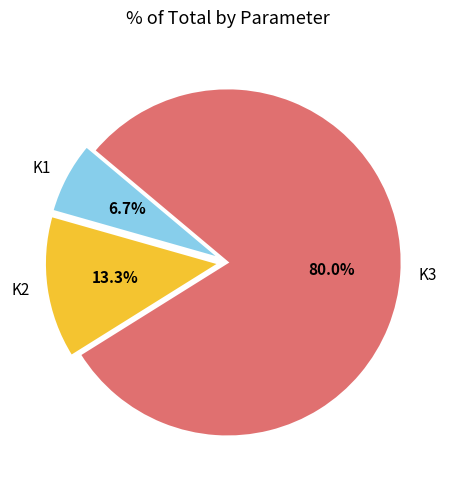

What is the ratio of the value at K1 to the value at K3?

0.1